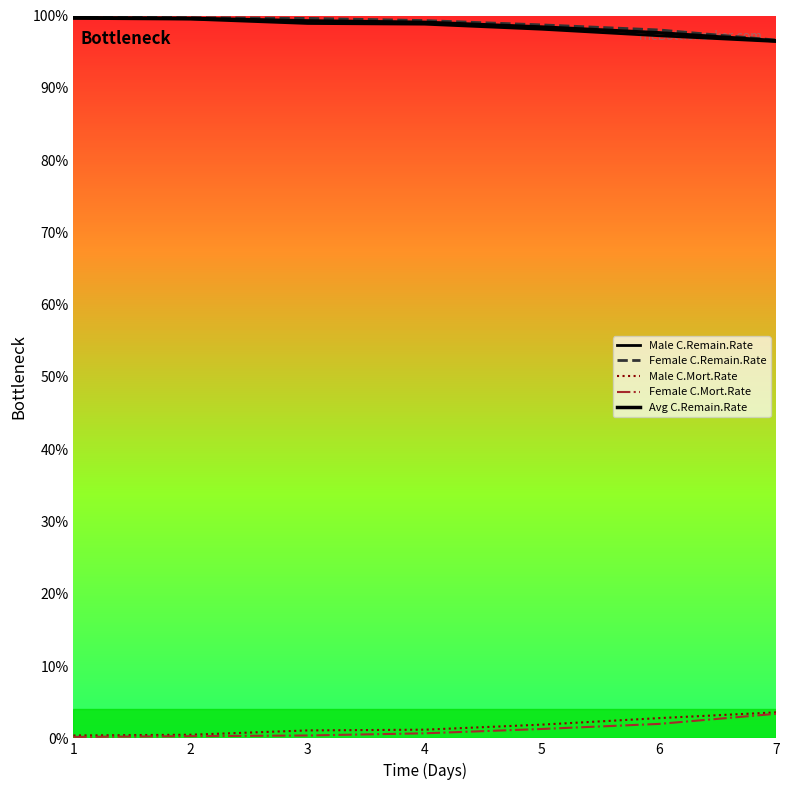

Is this an area chart (filled region under the line)?

No